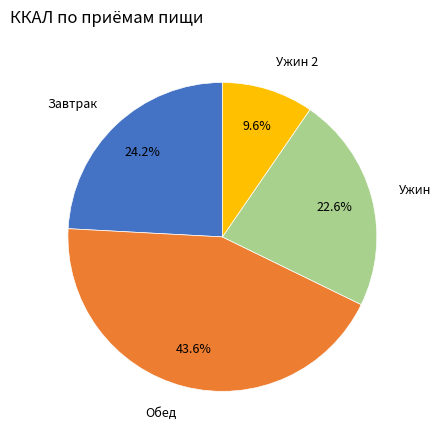

Does Ужин represent more than half of the total?

No